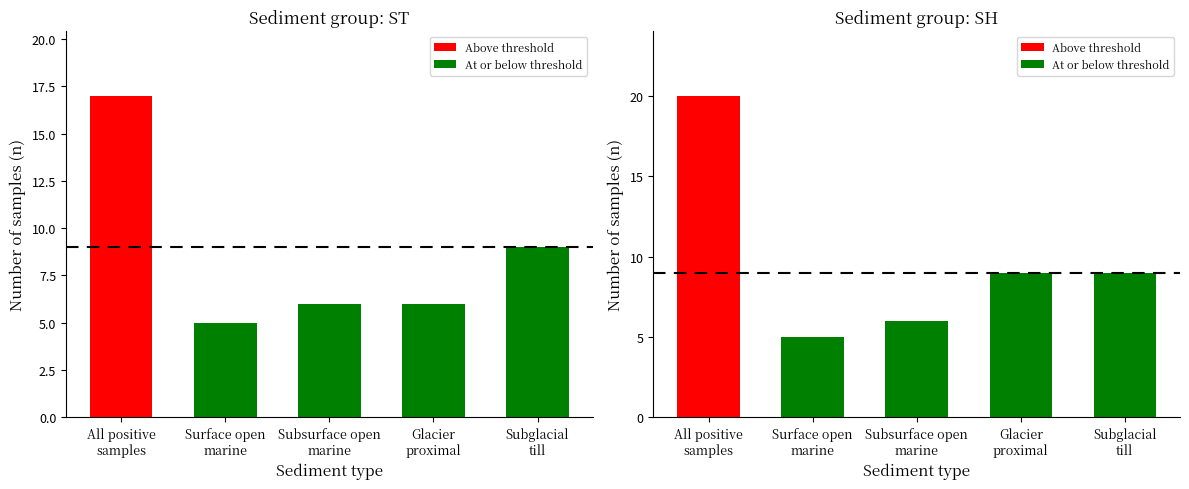

Reading left to right, what are all the values shown in this chart?

ST: All positive
samples=17	Surface open
marine=5	Subsurface open
marine=6	Glacier
proximal=6	Subglacial
till=9
SH: All positive
samples=20	Surface open
marine=5	Subsurface open
marine=6	Glacier
proximal=9	Subglacial
till=9